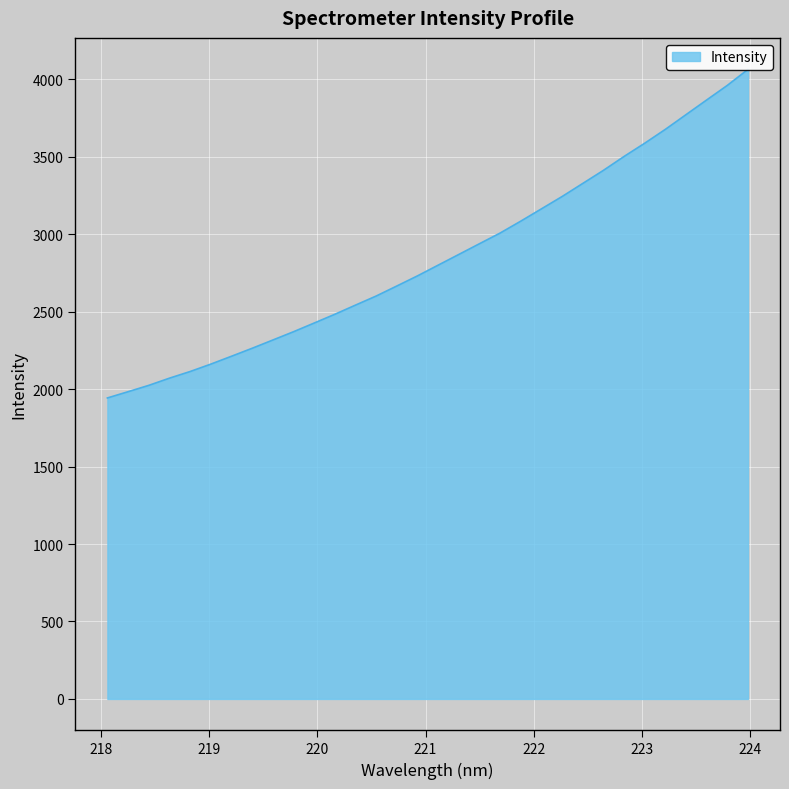

List the labels in order of value, smallest first.

218.0596, 218.2508, 218.442, 218.6332, 218.8244, 219.0156, 219.2067, 219.3979, 219.589, 219.7801, 219.9712, 220.1623, 220.3533, 220.5444, 220.7354, 220.9264, 221.1174, 221.3083, 221.4993, 221.6902, 221.8812, 222.0721, 222.263, 222.4538, 222.6447, 222.8355, 223.0264, 223.2172, 223.408, 223.5987, 223.7895, 223.9802